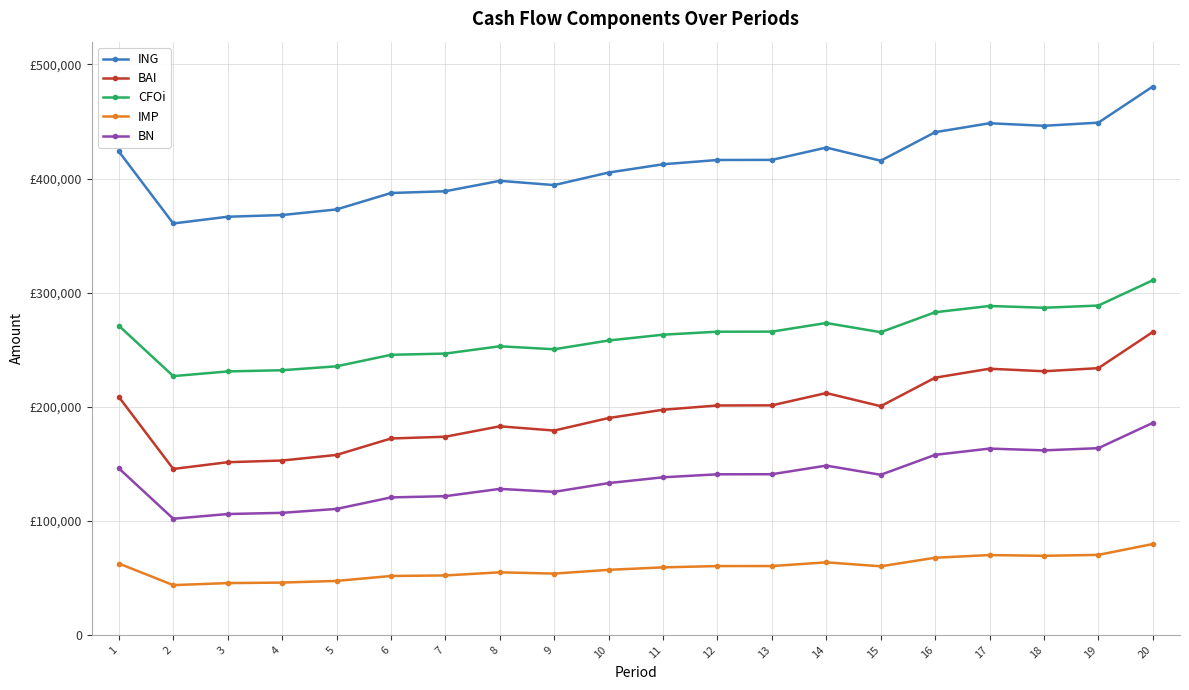

At which label is BN closest to 143841?

1